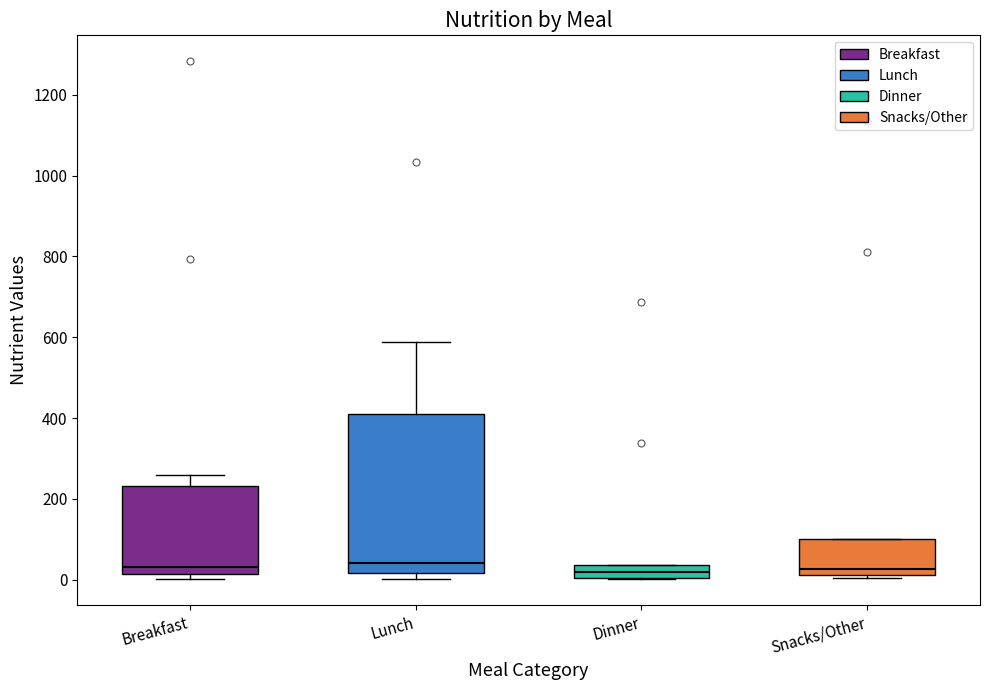

Which box is the tallest, from its lower edge to its upper edge?

Lunch